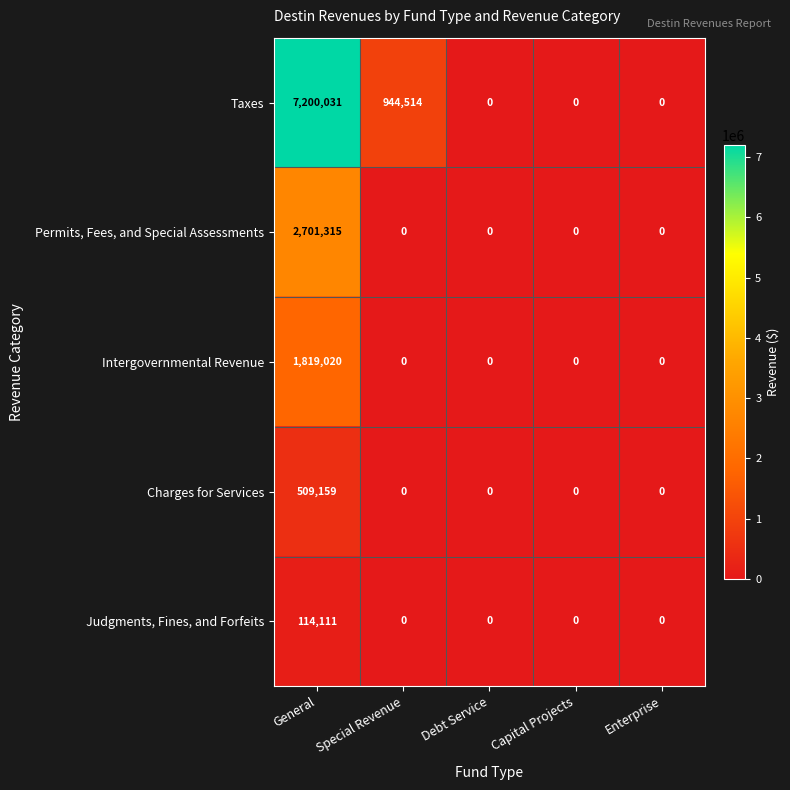

True or false: Judgments, Fines, and Forfeits has a value of 114111 at General.

True